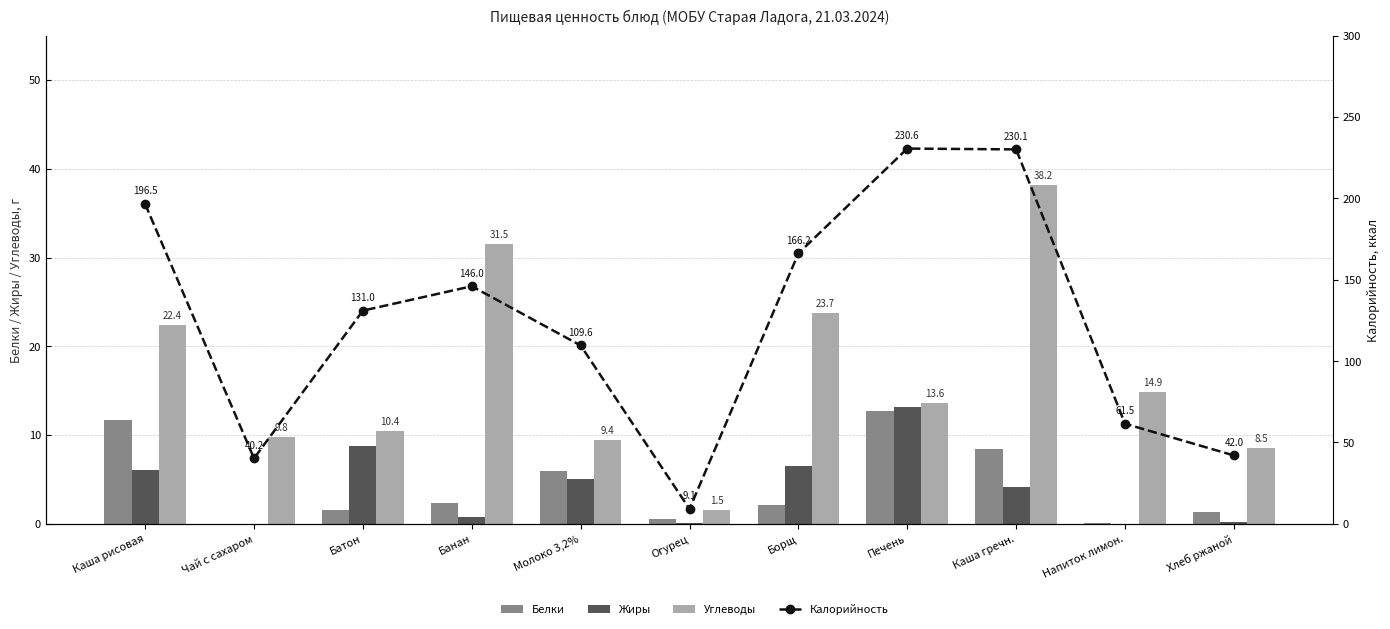

Are the bars horizontal?

No